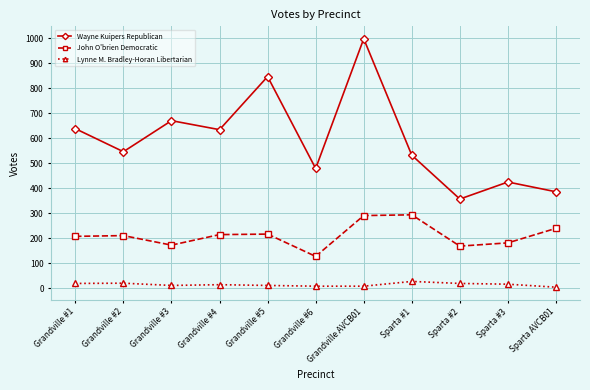

Which series has the widest spread of values?

Wayne Kuipers Republican